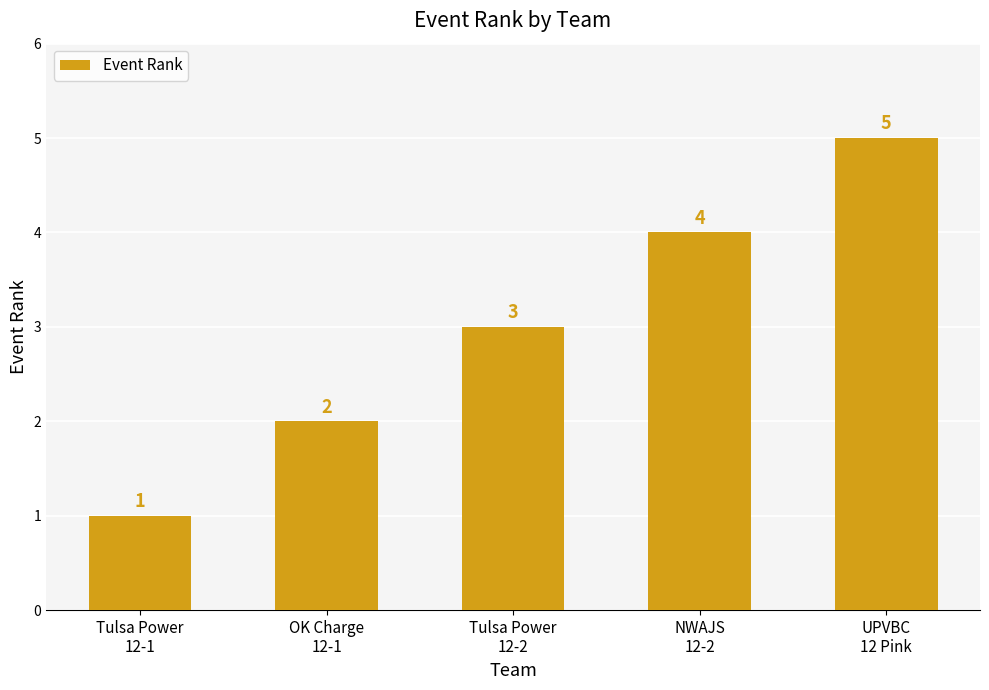

Which label corresponds to the largest value in the chart?

UPVBC
12 Pink